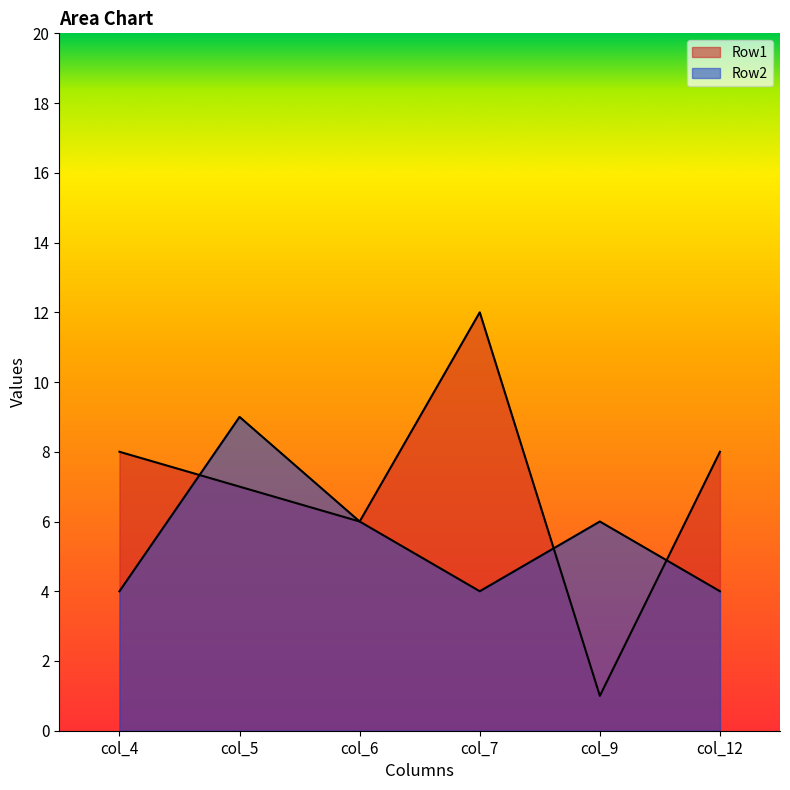

Where does the Row2 series first go above 6?

col_5